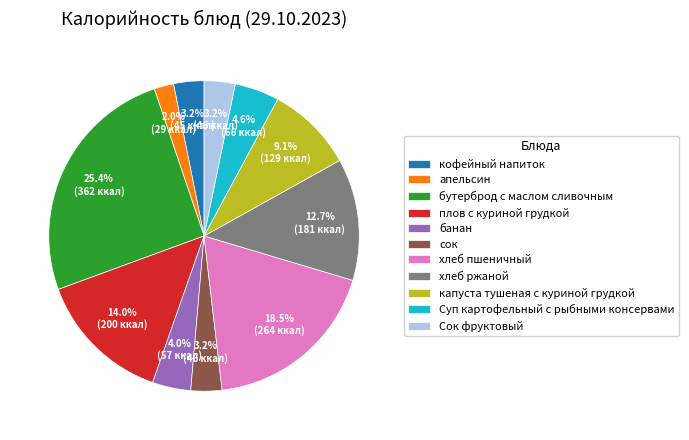

The Суп картофельный с рыбными консервами slice represents 5% of the pie. True or false?

True